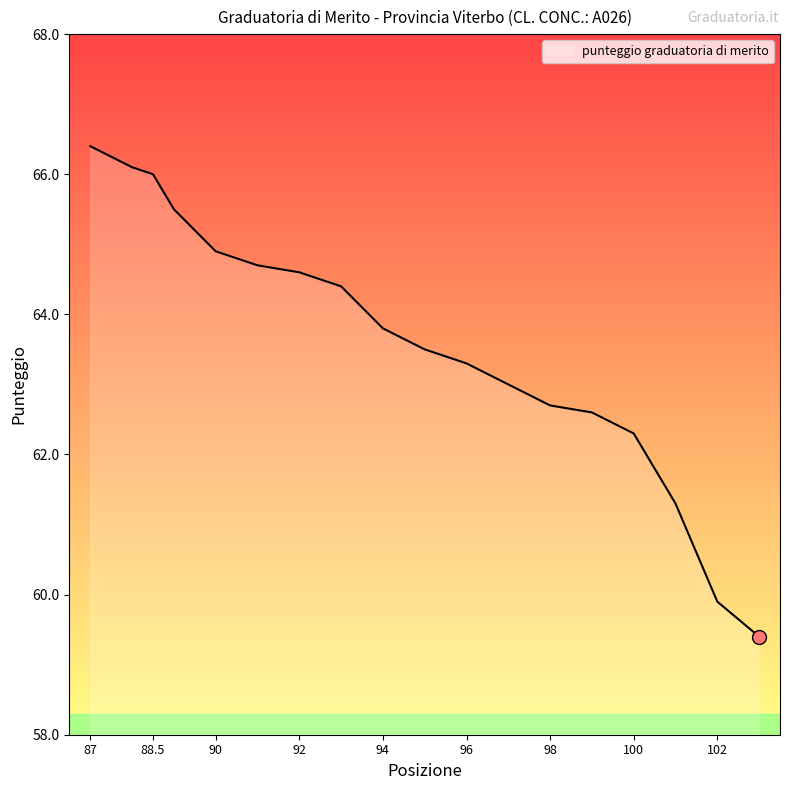

What is the difference between the maximum and minimum values?

7.0